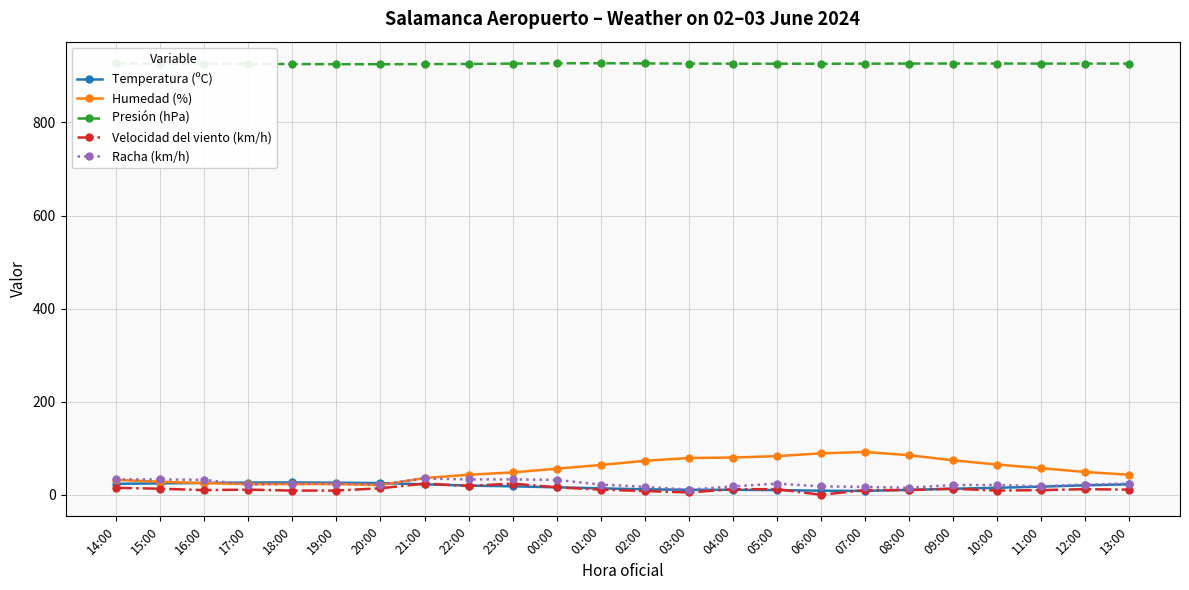

What is the label of the 7th point from the right?

07:00